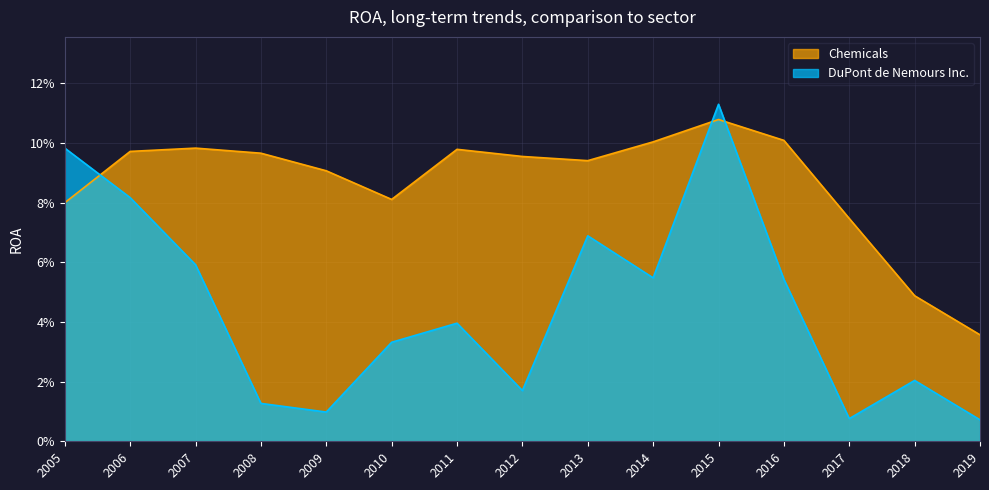

Which has a higher value, 2011 or 2009?

2011